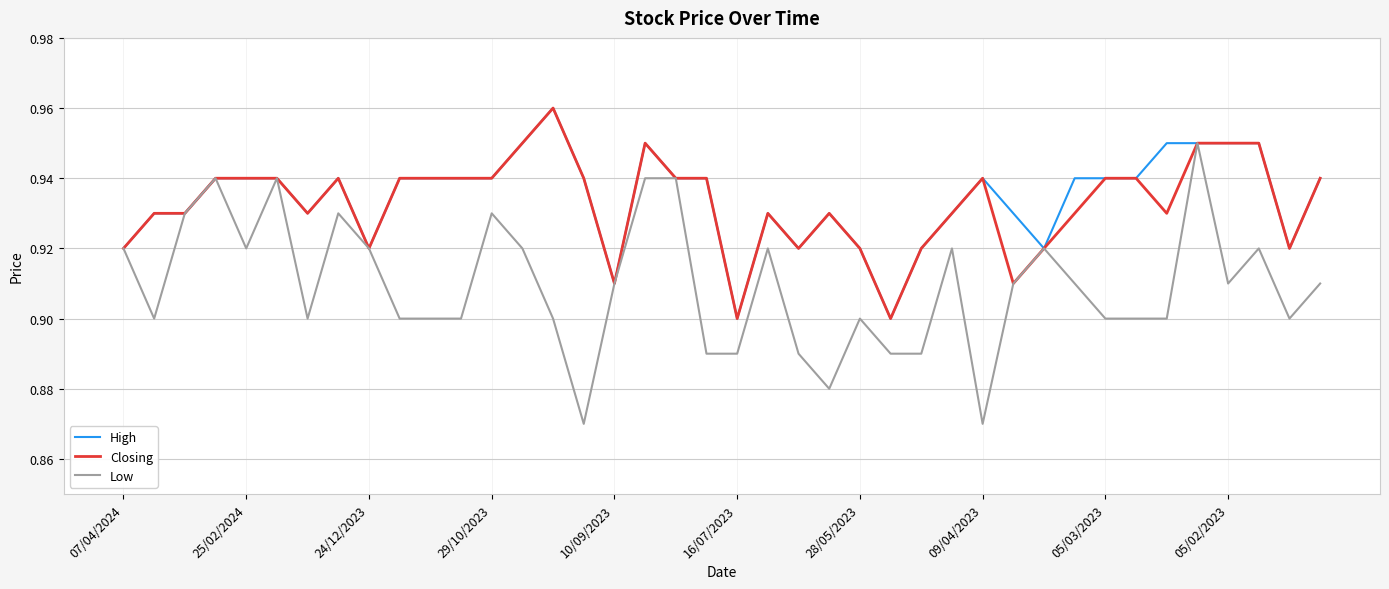

Which series has the largest range (max minus min)?

Low